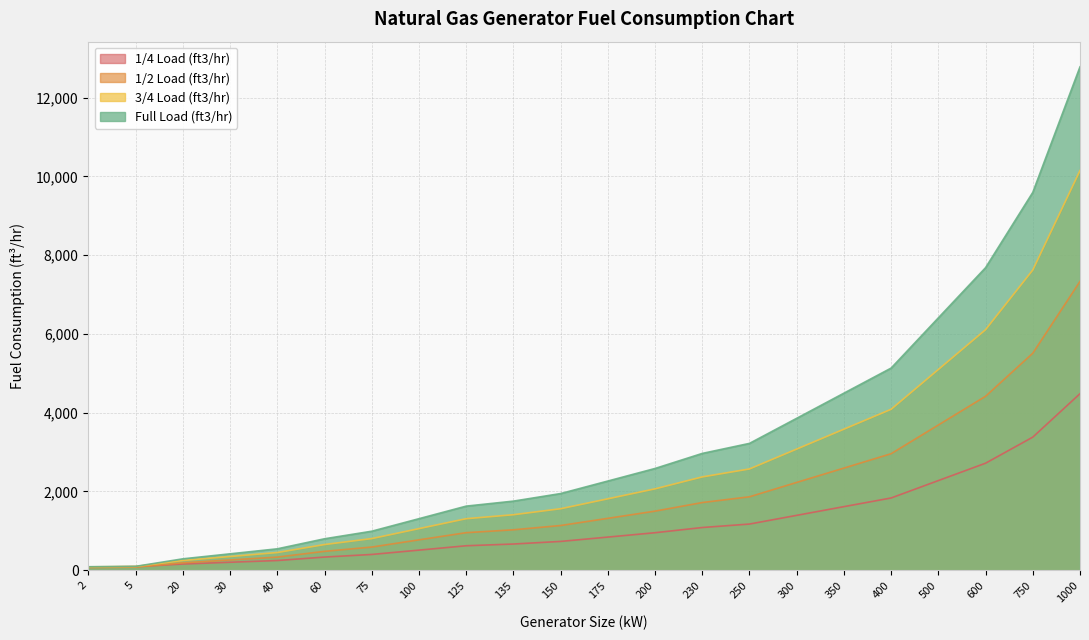

Rank the series by their average value, from lowest to highest.

1/4 Load (ft3/hr), 1/2 Load (ft3/hr), 3/4 Load (ft3/hr), Full Load (ft3/hr)